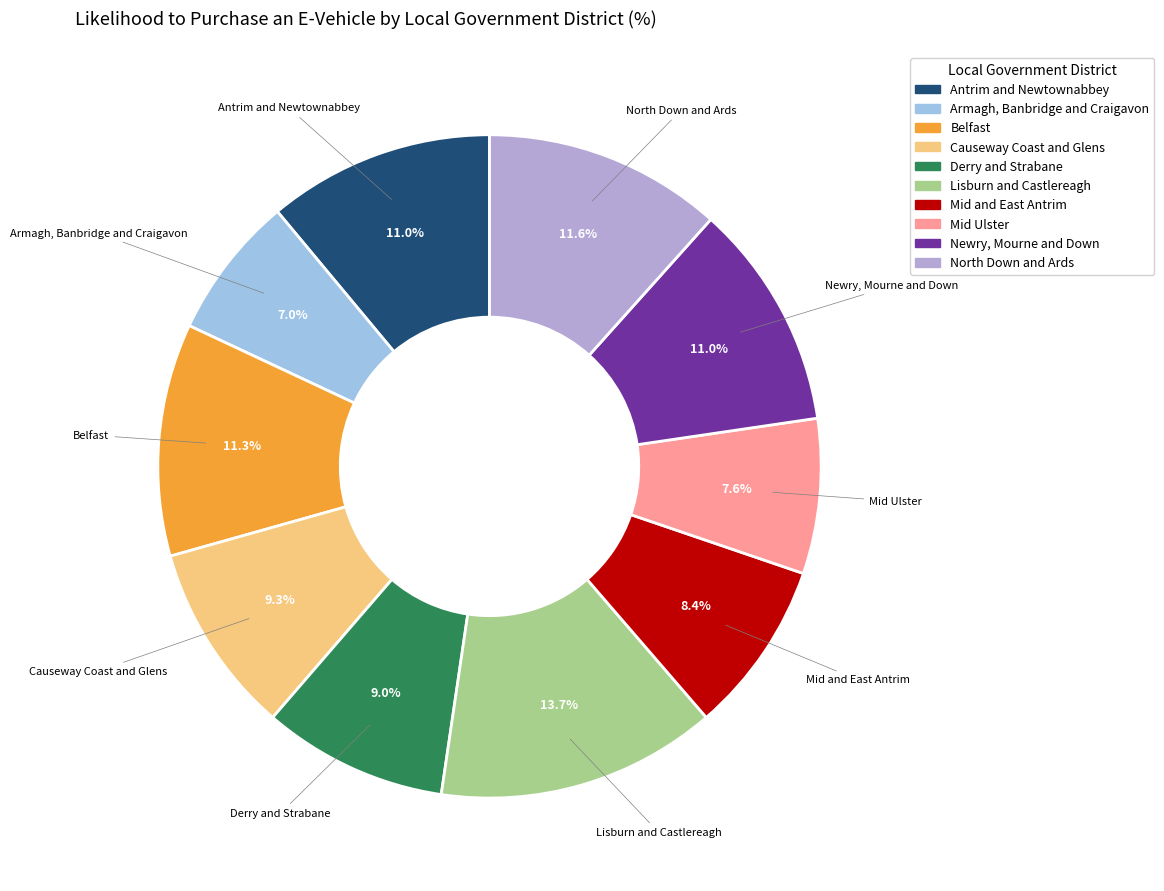

Do Armagh, Banbridge and Craigavon and Causeway Coast and Glens together represent more than half of the pie?

No